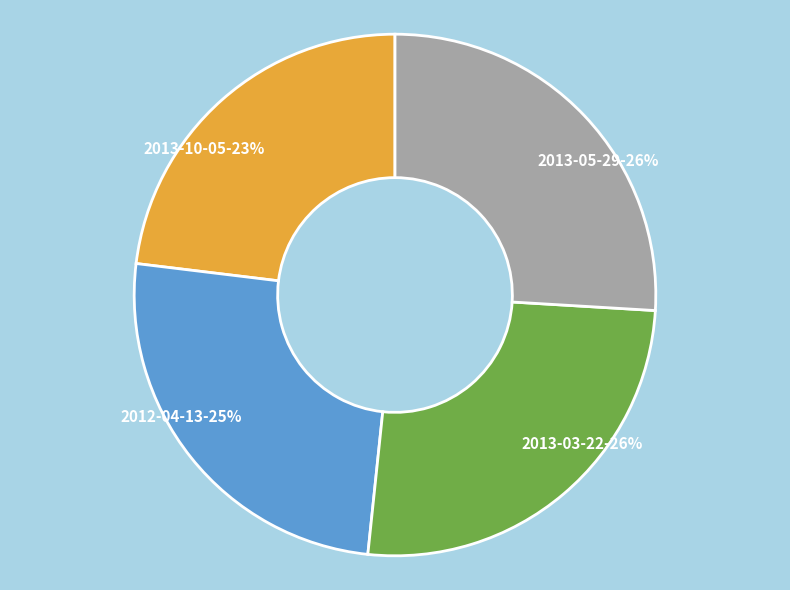

Approximately how many times larger is the value at 2012-04-13 compared to 2013-05-29?

1.0